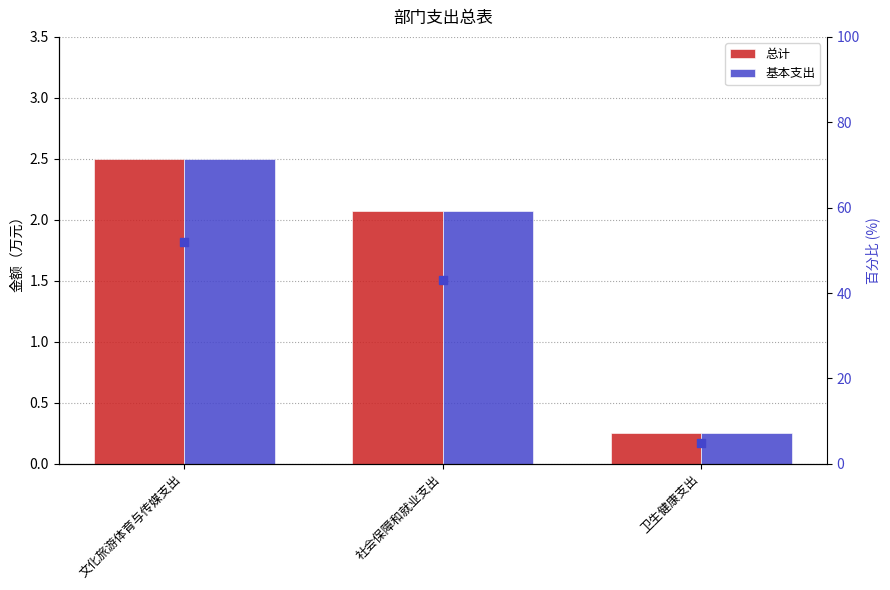

Which series contains the highest Y value?

百分比排名